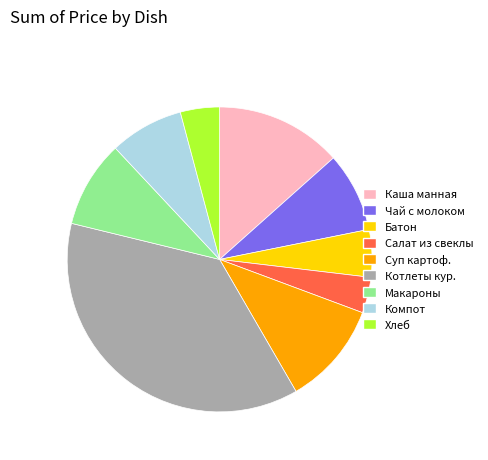

Is there a majority slice in this chart?

No